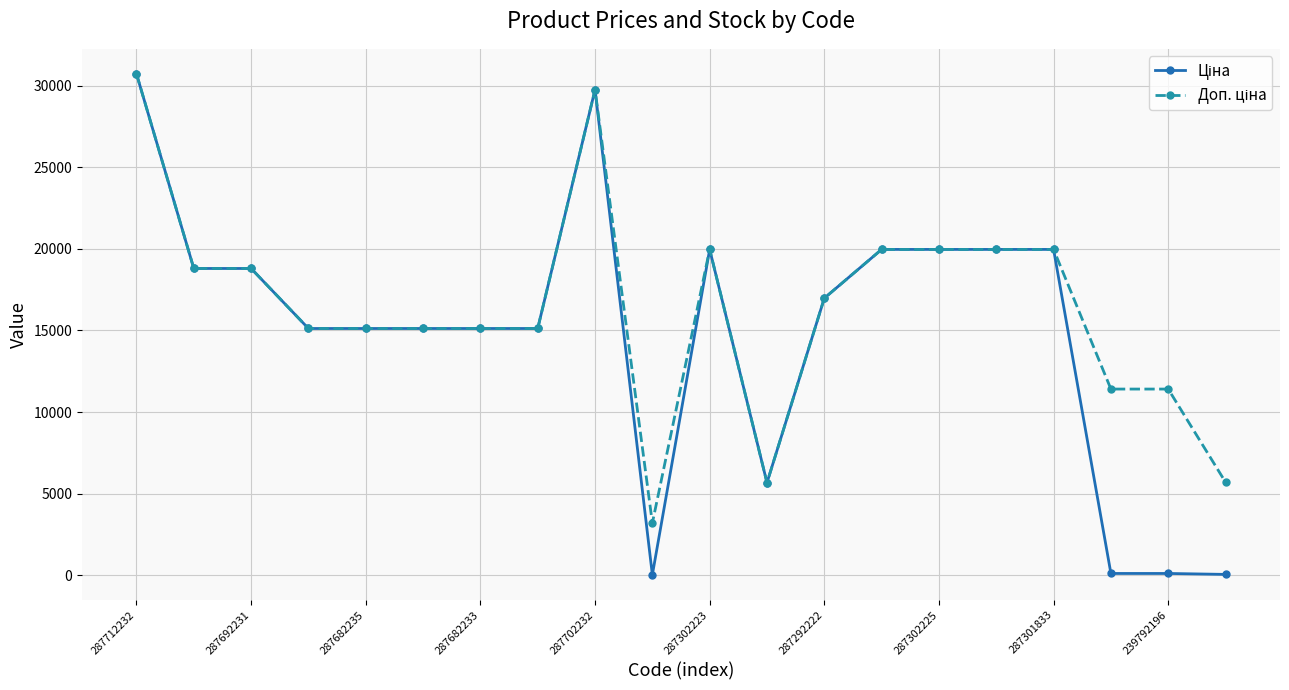

Does the chart have visible grid lines?

Yes